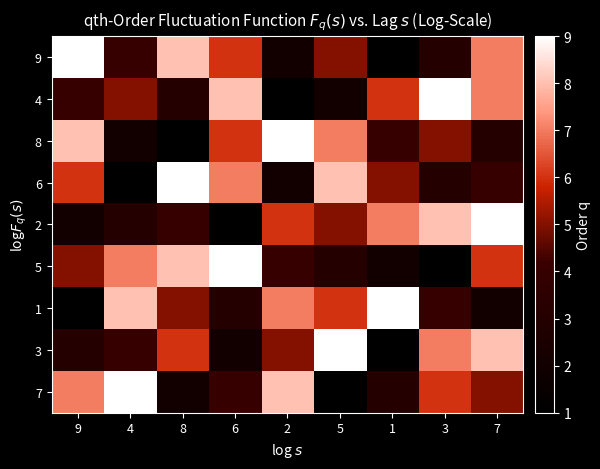

Reading left to right, transcribe all the data shown in this chart.

9: 9=9	4=4	8=8	6=6	2=2	5=5	1=1	3=3	7=7
4: 9=4	4=5	8=3	6=8	2=1	5=2	1=6	3=9	7=7
8: 9=8	4=2	8=1	6=6	2=9	5=7	1=4	3=5	7=3
6: 9=6	4=1	8=9	6=7	2=2	5=8	1=5	3=3	7=4
2: 9=2	4=3	8=4	6=1	2=6	5=5	1=7	3=8	7=9
5: 9=5	4=7	8=8	6=9	2=4	5=3	1=2	3=1	7=6
1: 9=1	4=8	8=5	6=3	2=7	5=6	1=9	3=4	7=2
3: 9=3	4=4	8=6	6=2	2=5	5=9	1=1	3=7	7=8
7: 9=7	4=9	8=2	6=4	2=8	5=1	1=3	3=6	7=5